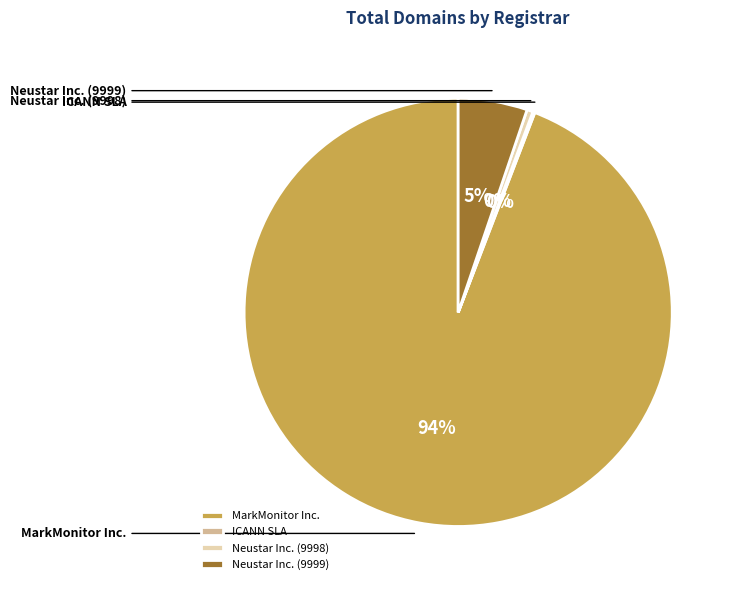

How many segments does this pie chart have?

4